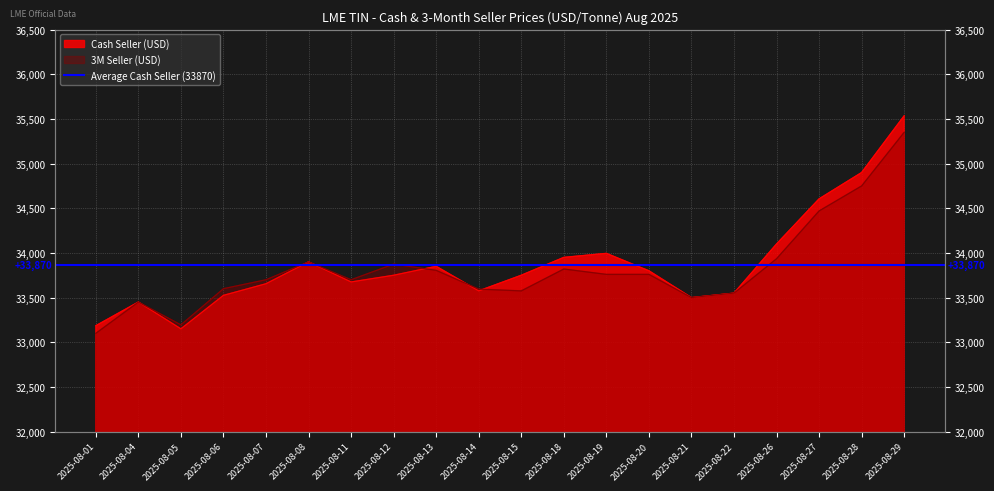

Reading left to right, what are all the values shown in this chart?

Cash Seller (USD): 33185	33450	33150	33525	33655	33900	33675	33750	33850	33575	33750	33950	33995	33800	33500	33550	34100	34605	34900	35535
3M Seller (USD): 33100	33450	33195	33600	33700	33900	33700	33875	33805	33595	33575	33820	33760	33760	33500	33550	33935	34470	34750	35350